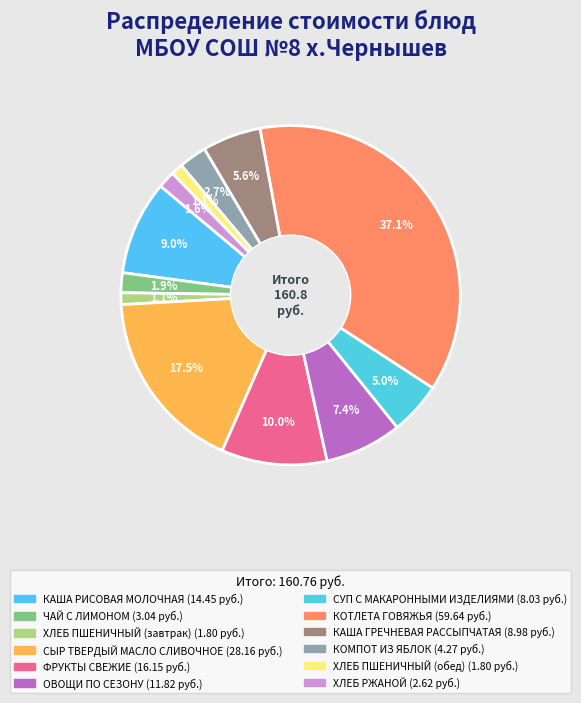

Between ХЛЕБ РЖАНОЙ and ФРУКТЫ СВЕЖИЕ, which is larger?

ФРУКТЫ СВЕЖИЕ